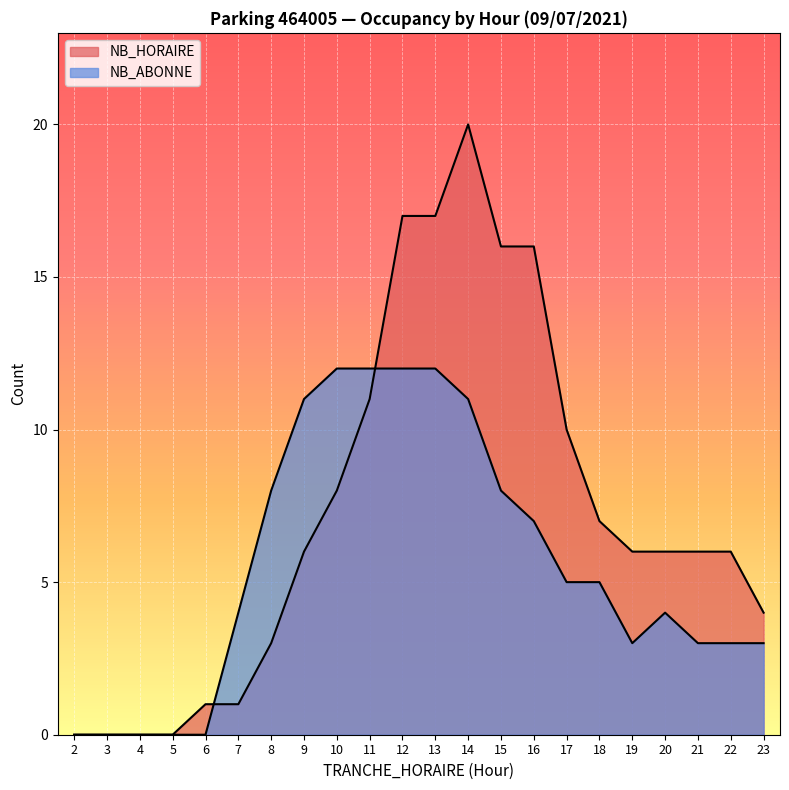

True or false: NB_HORAIRE has more than 2 interior local peaks.

False